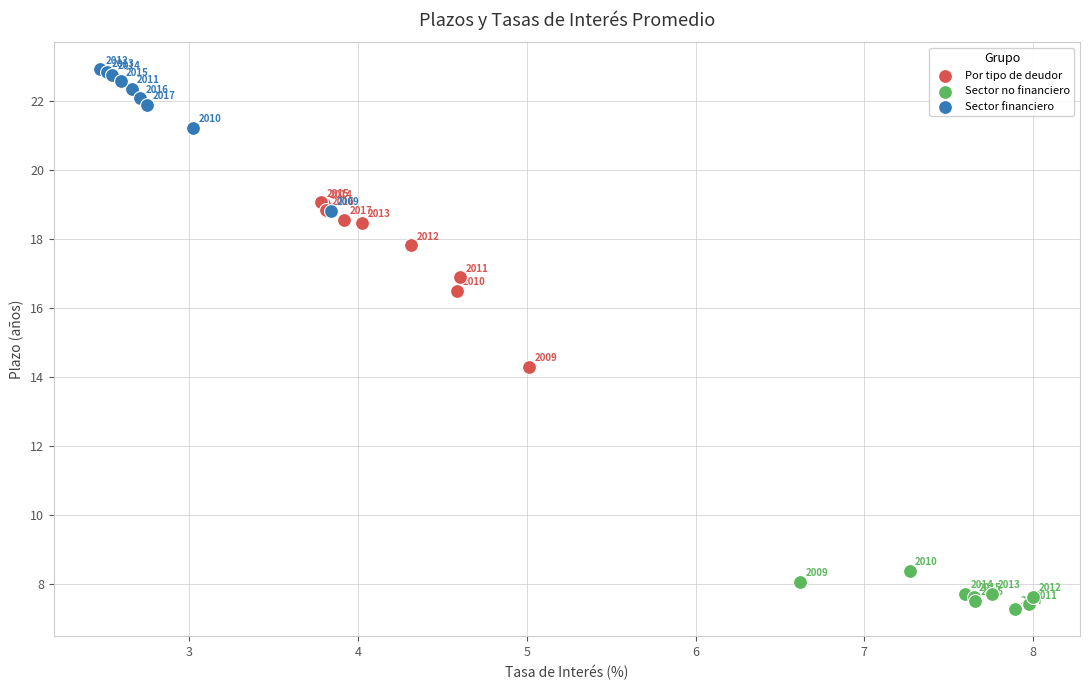

What are all the series names shown in the legend?

Por tipo de deudor, Sector no financiero, Sector financiero